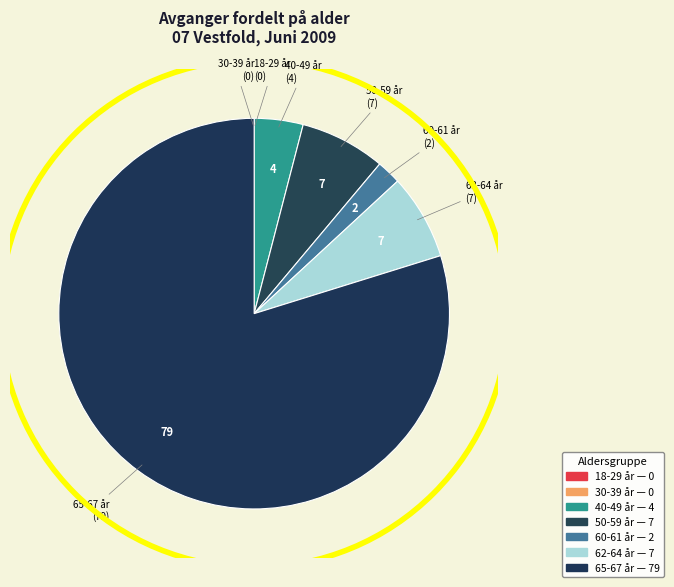

Count the number of slices in the pie.

7